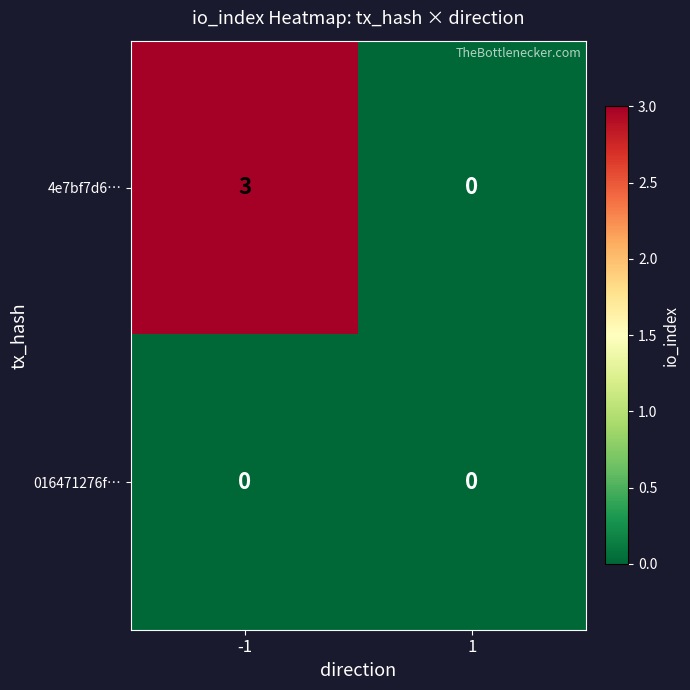

Rank the series by their average value, from lowest to highest.

016471276f…, 4e7bf7d6…